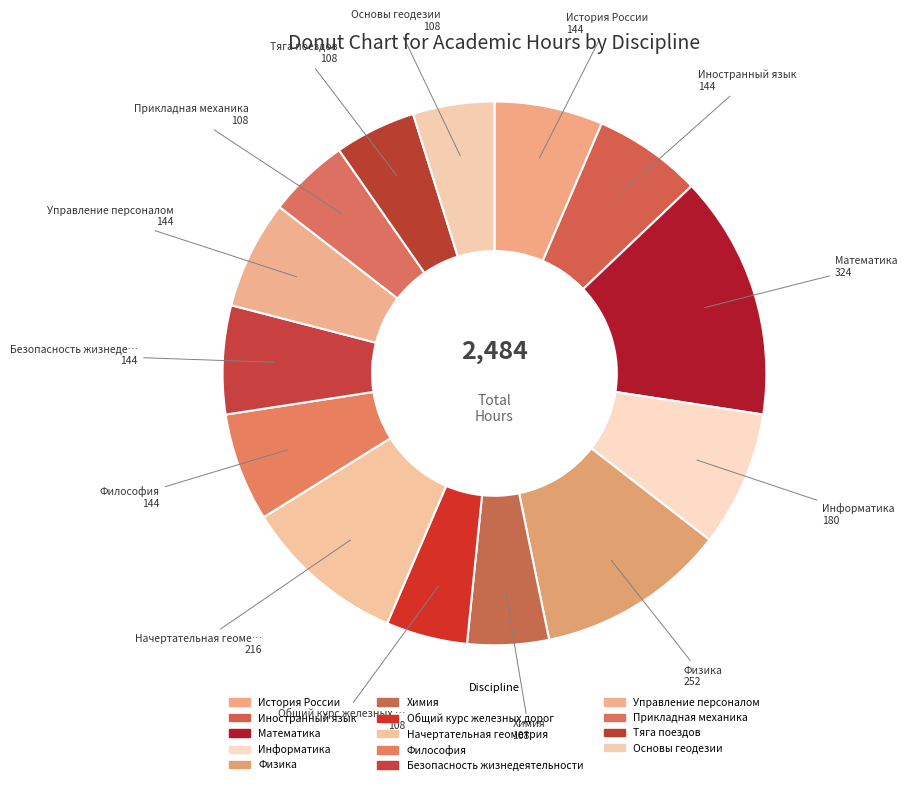

How many slices are in this pie chart?

14